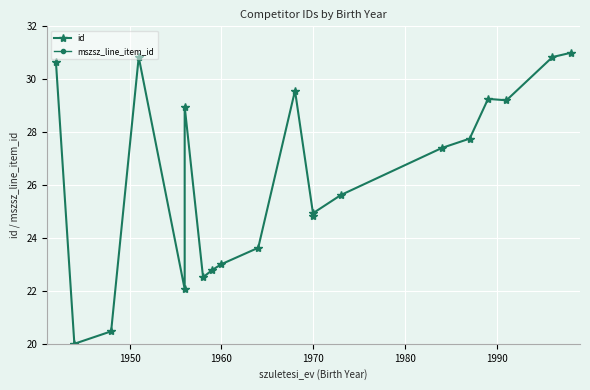

What are all the series names shown in the legend?

id, mszsz_line_item_id